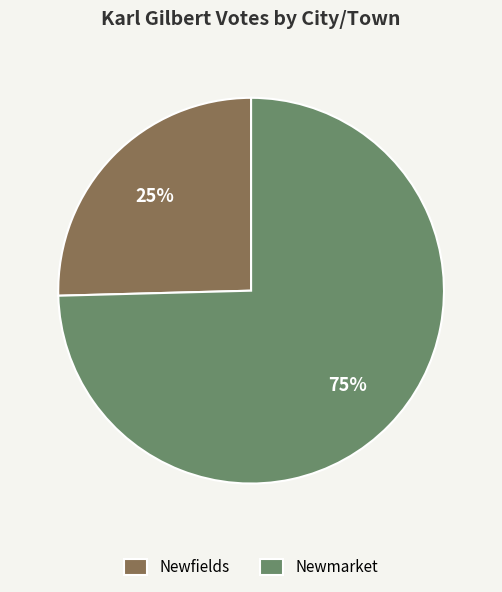

Is it true that Newfields is 17% of the pie?

False